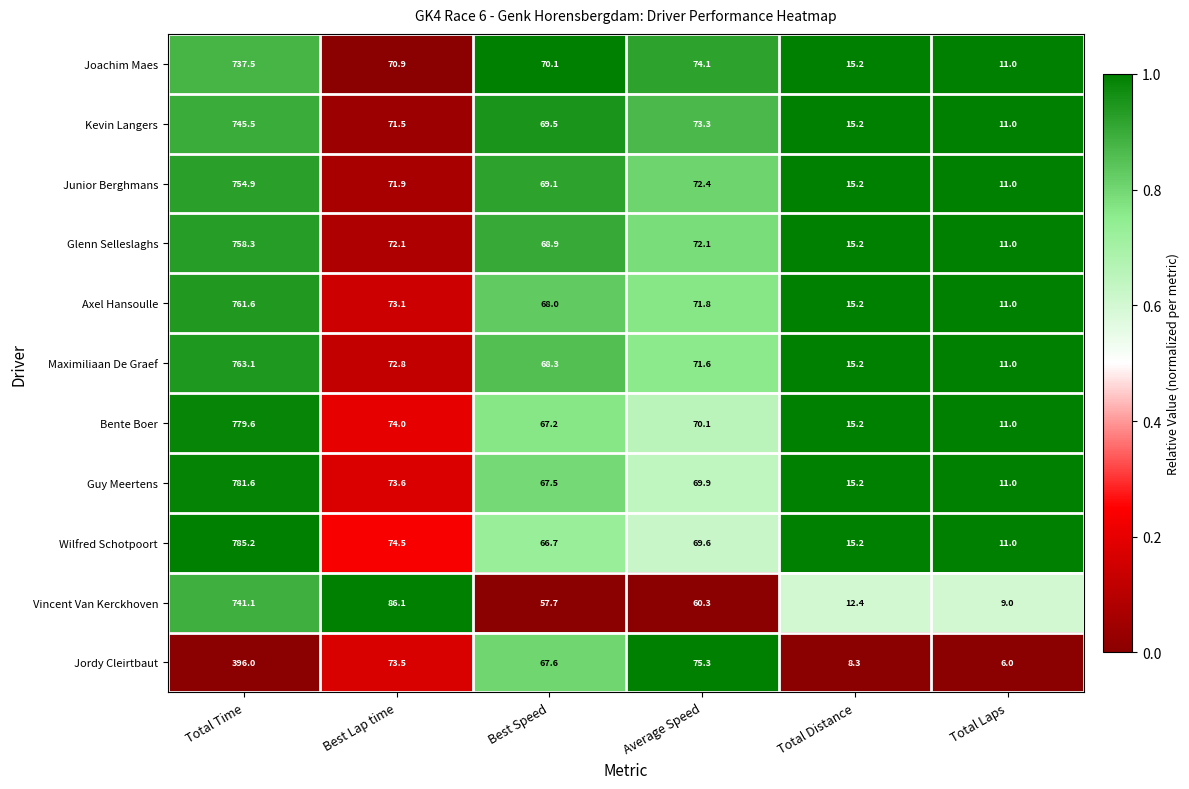

What is the sum of all Maximiliaan De Graef values?

1002.0